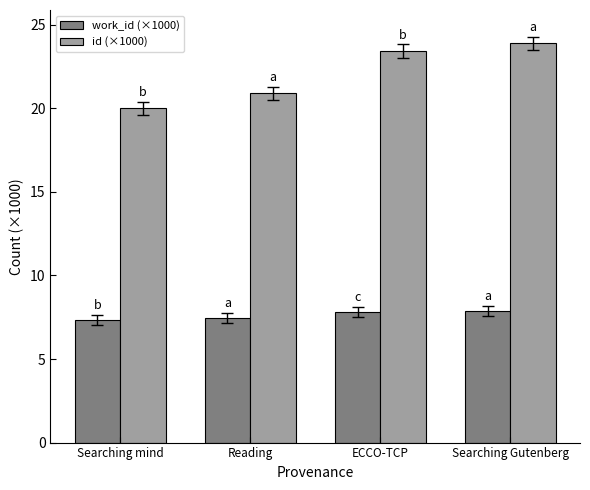

Is the value of id (×1000) at Reading greater than the value of work_id (×1000) at Searching mind?

Yes